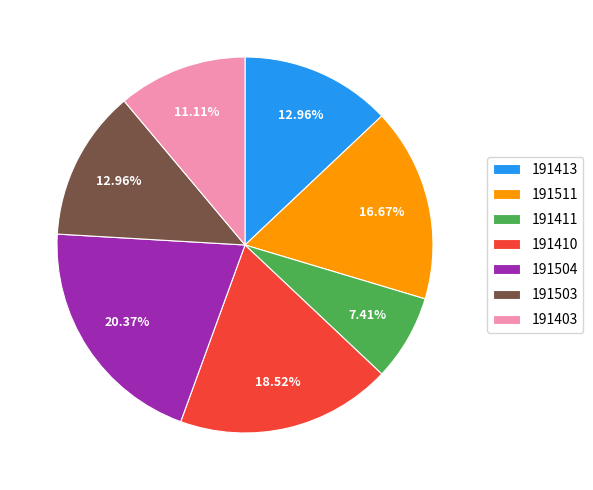

To the nearest percent, what is the average slice percentage?

14%